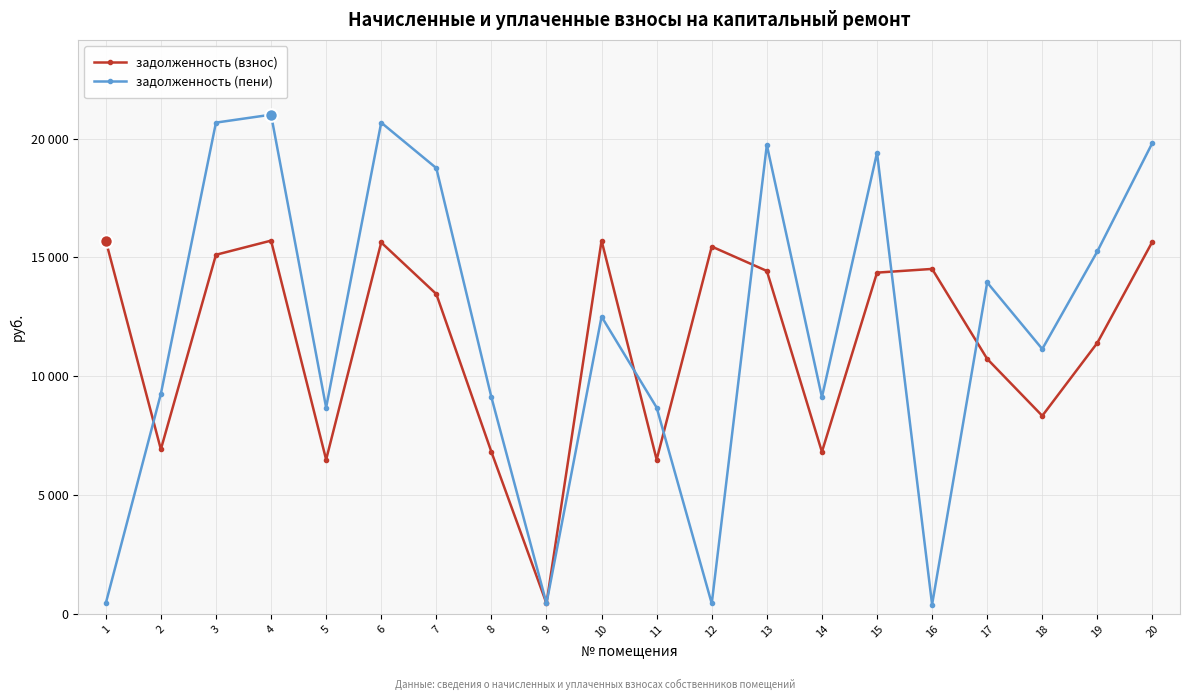

What are all the series names shown in the legend?

задолженность (взнос), задолженность (пени)